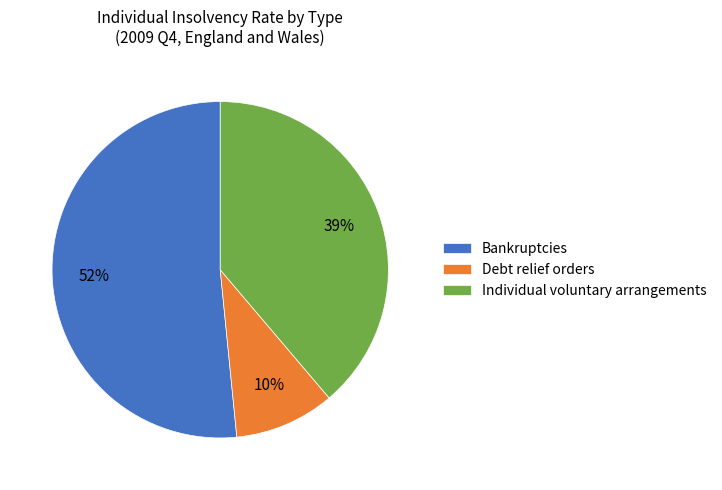

How many slices are in this pie chart?

3